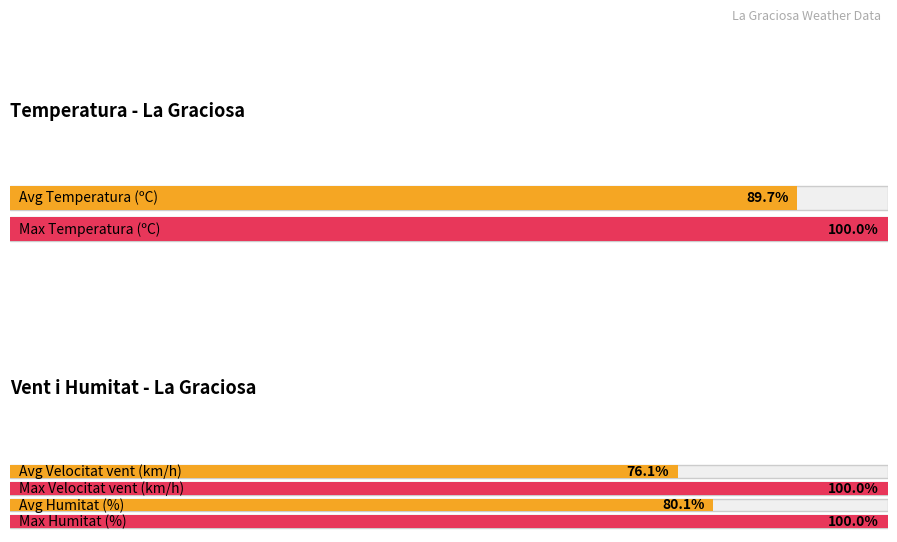

What is the difference between the maximum and second lowest values in the Velocitat del vent (km/h) series?

11.0